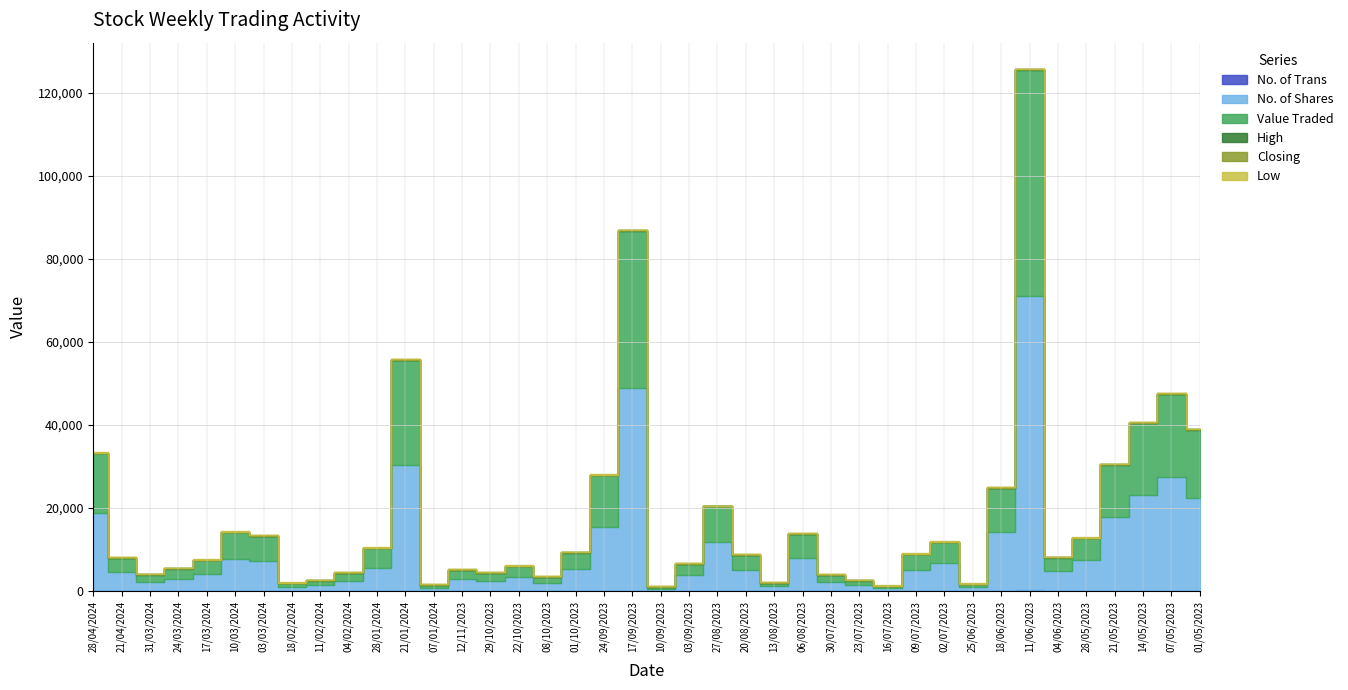

Which series has the widest spread of values?

No. of Shares